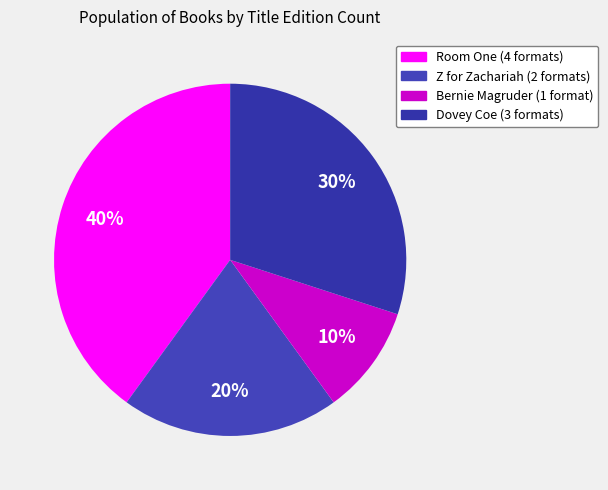

Count the number of slices in the pie.

4